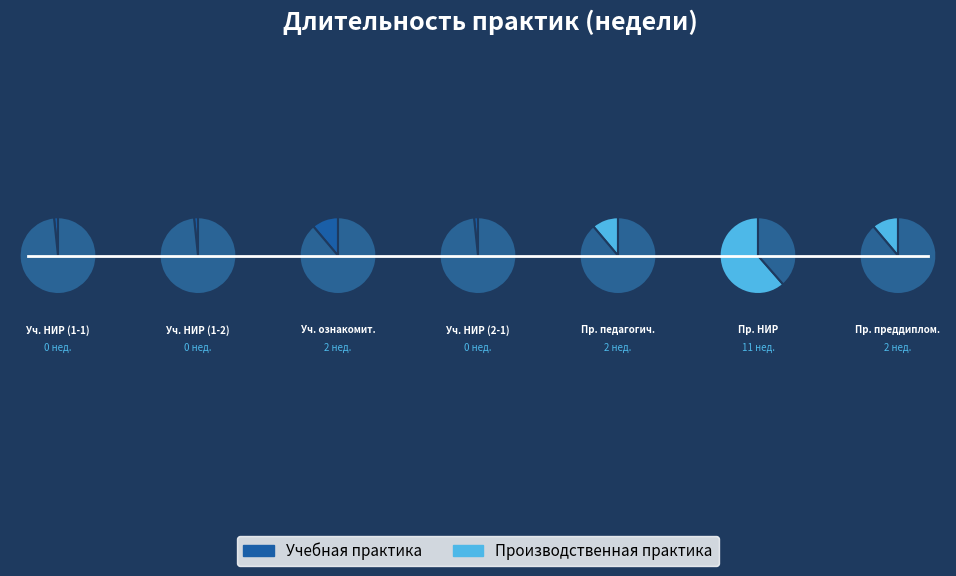

Rank the categories by value from highest to lowest.

Производственная - научно-исследовательская, Учебная - ознакомительная практика, Производственная - педагогическая практика, Производственная - преддипломная практика, Учебная - научно-исследовательская работа (1-1), Учебная - научно-исследовательская работа (1-2), Учебная - научно-исследовательская работа (2-1)